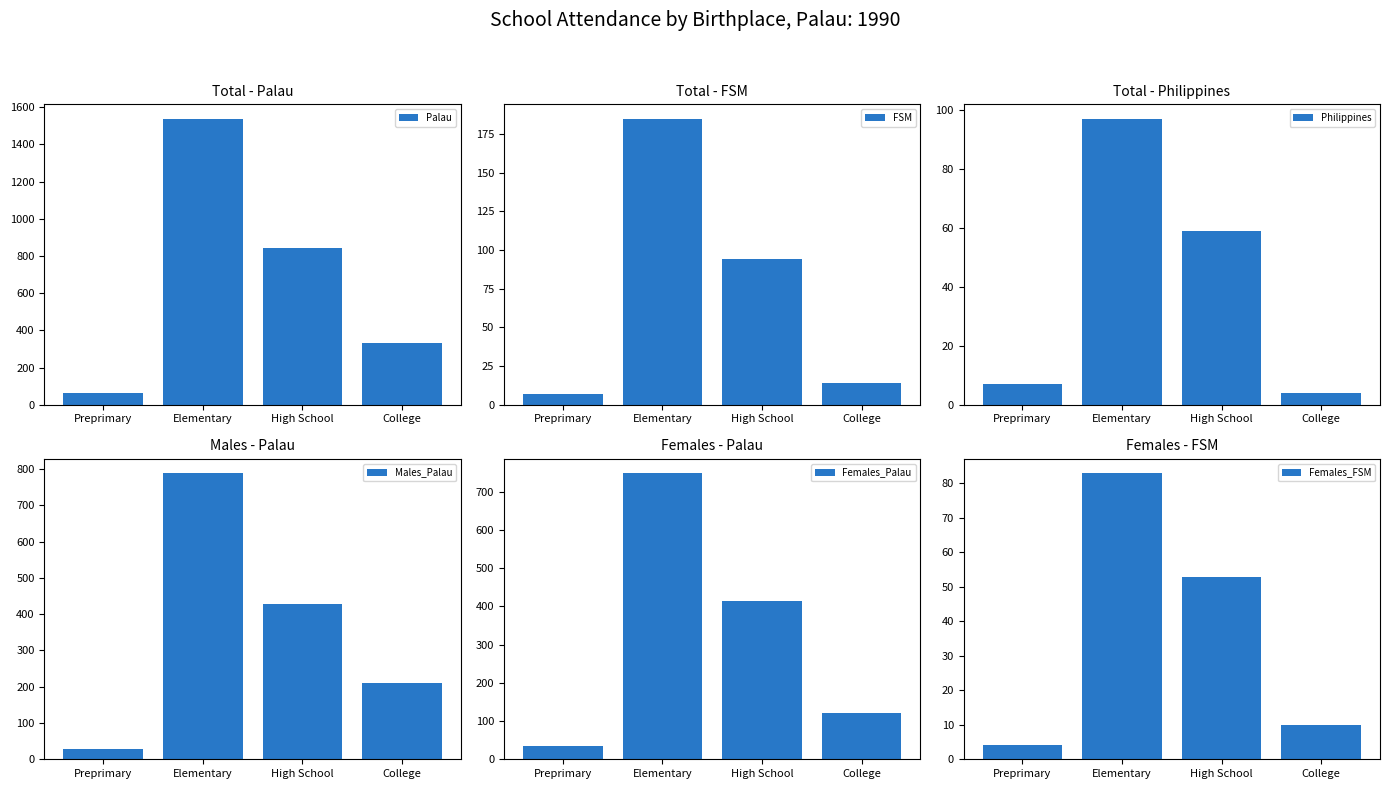

The value of Females_FSM at High School is 12. True or false?

False